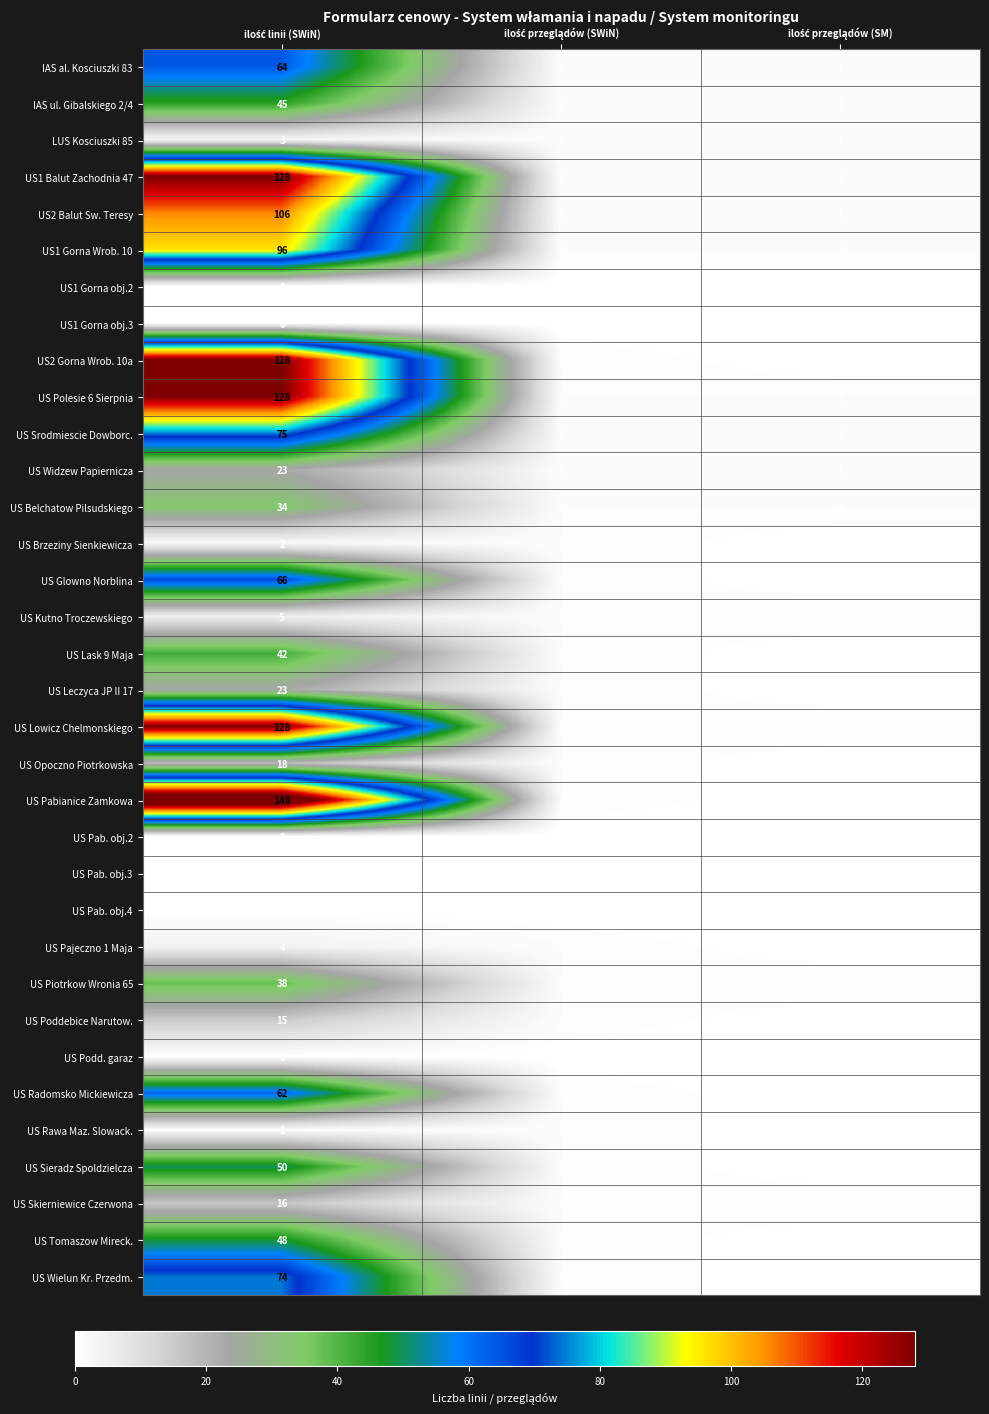

What is the maximum value for US Pabianice Zamkowa?

148